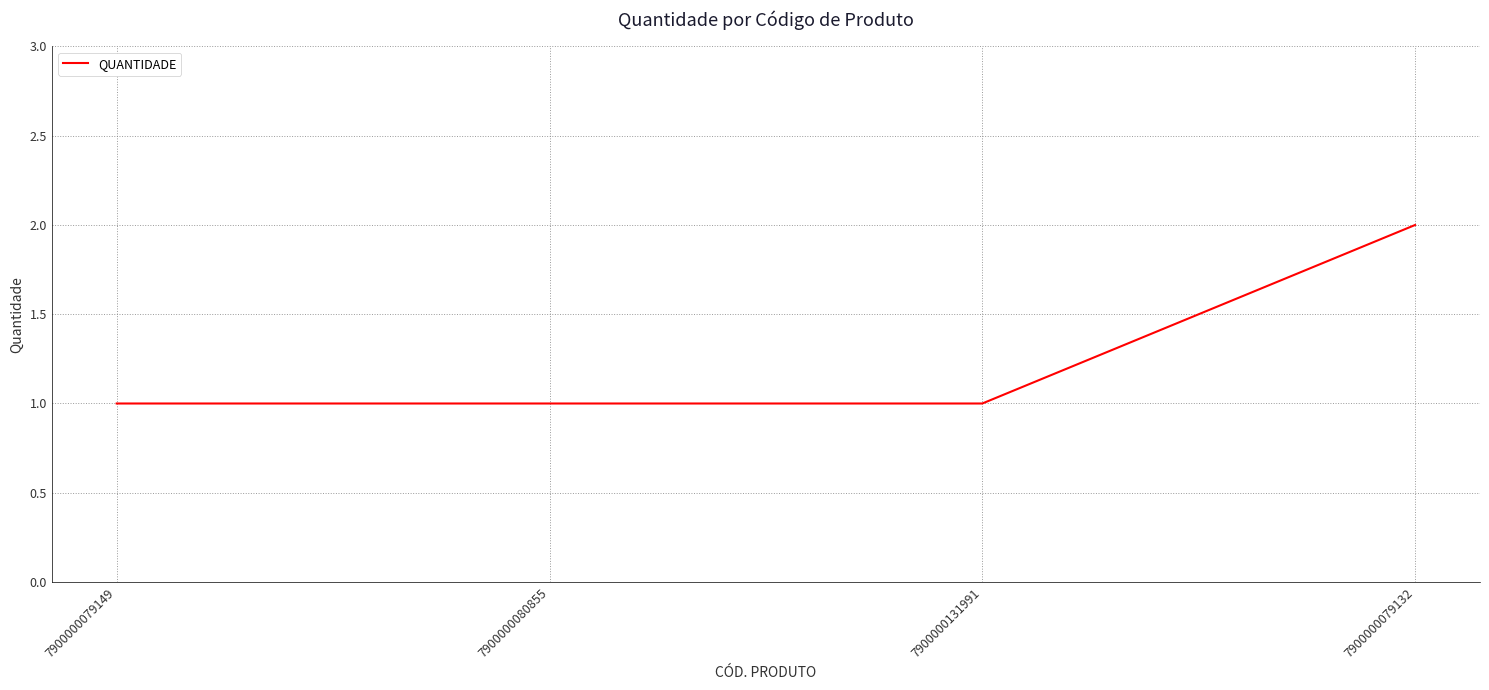

What is the average value?

1